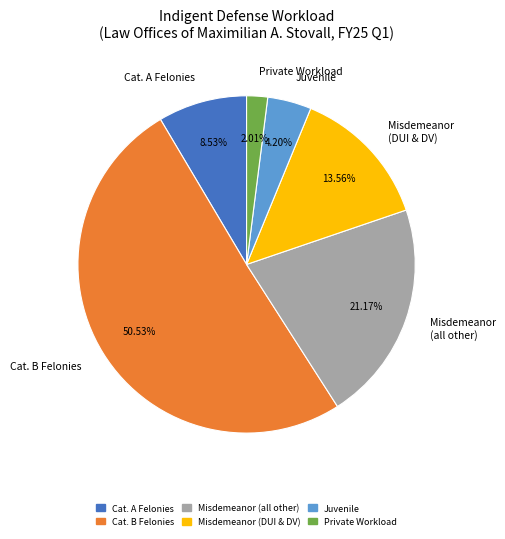

Do Private Workload and Cat. B Felonies together represent more than half of the pie?

Yes